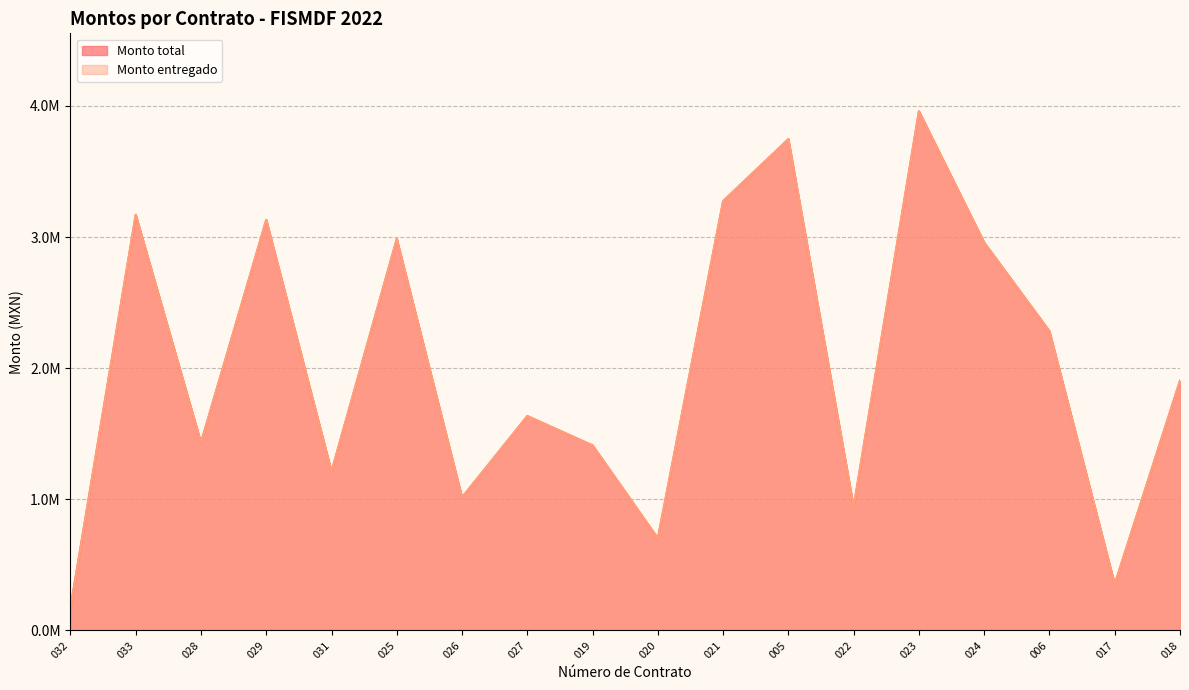

What is the smallest value displayed?

171809.9